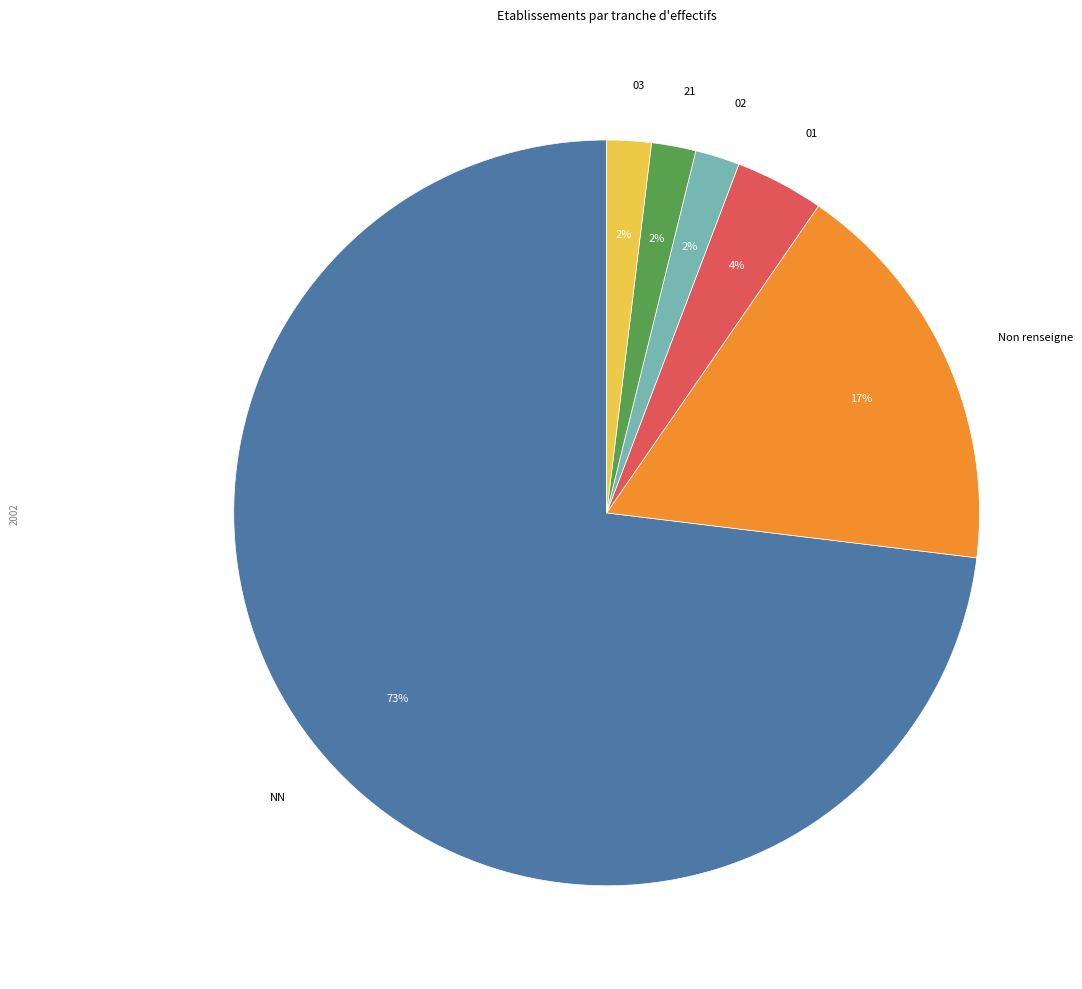

Is there any slice that represents more than half of the pie?

Yes